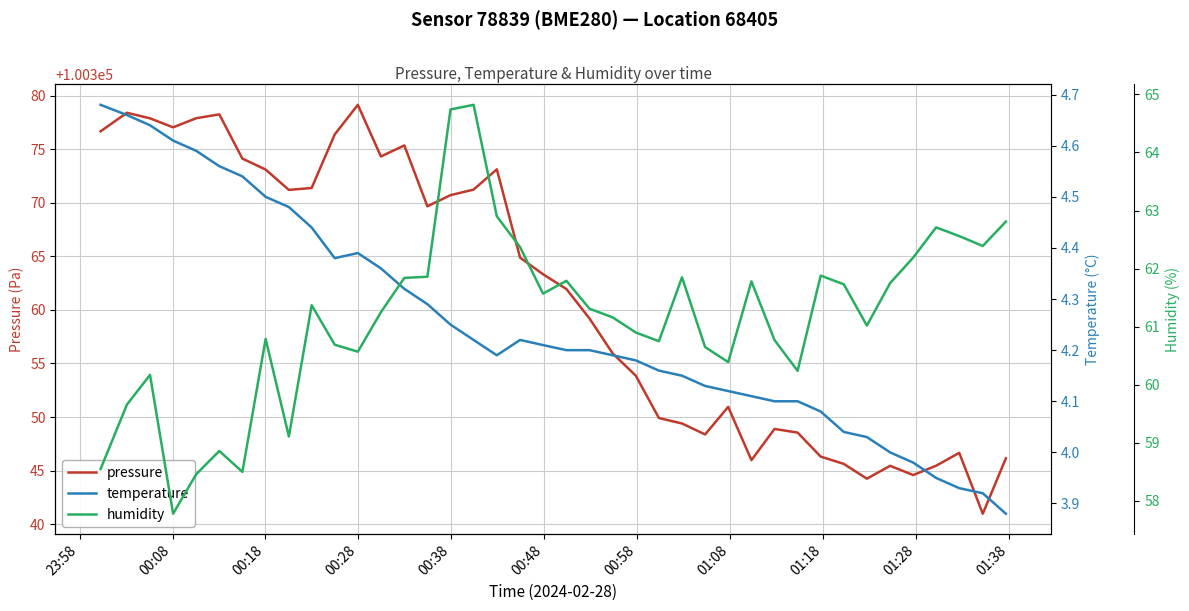

What is the highest value of the pressure series?

100379.1